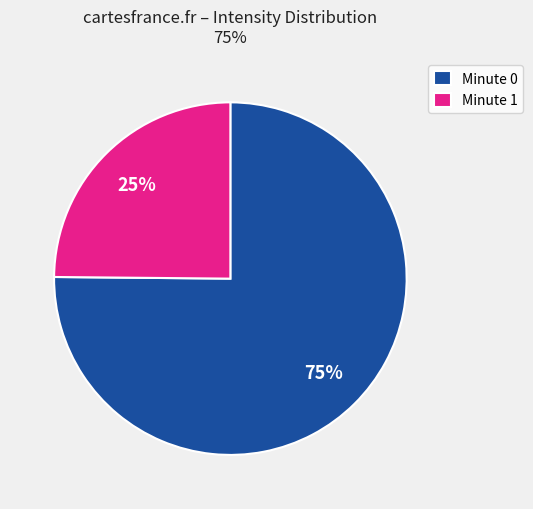

Which category has the smallest portion of the pie?

Minute 1